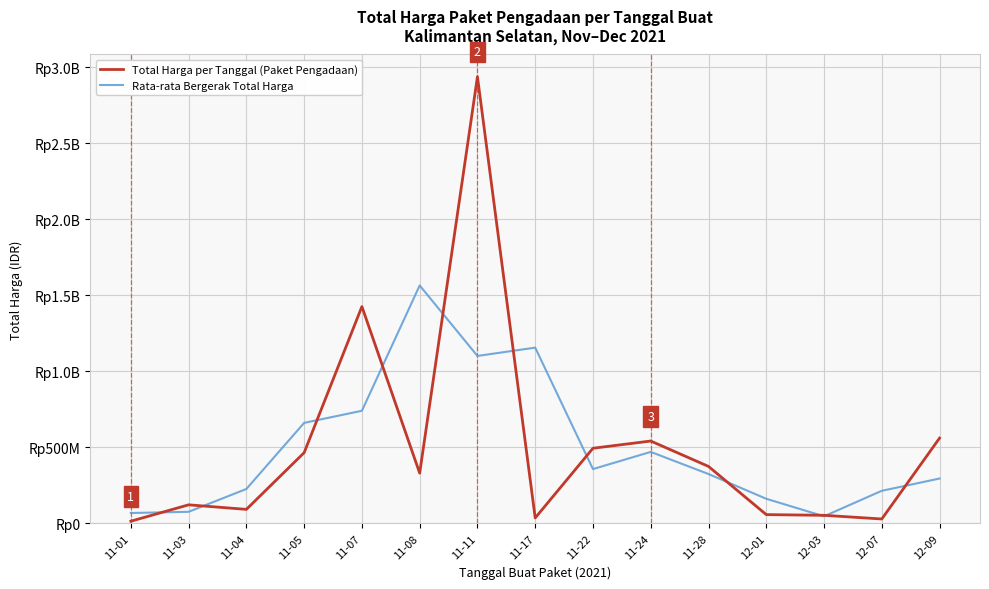

At which category does Total Harga per Tanggal (Paket Pengadaan) reach its first local valley?

11-04